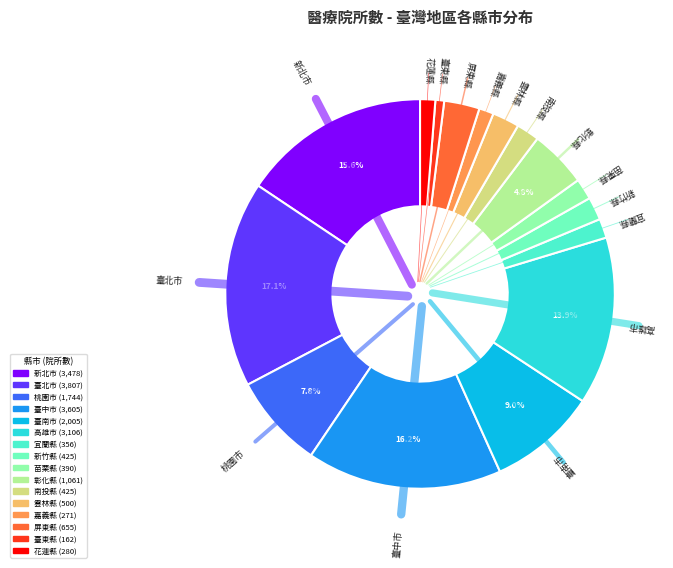

How many slices are in this pie chart?

16